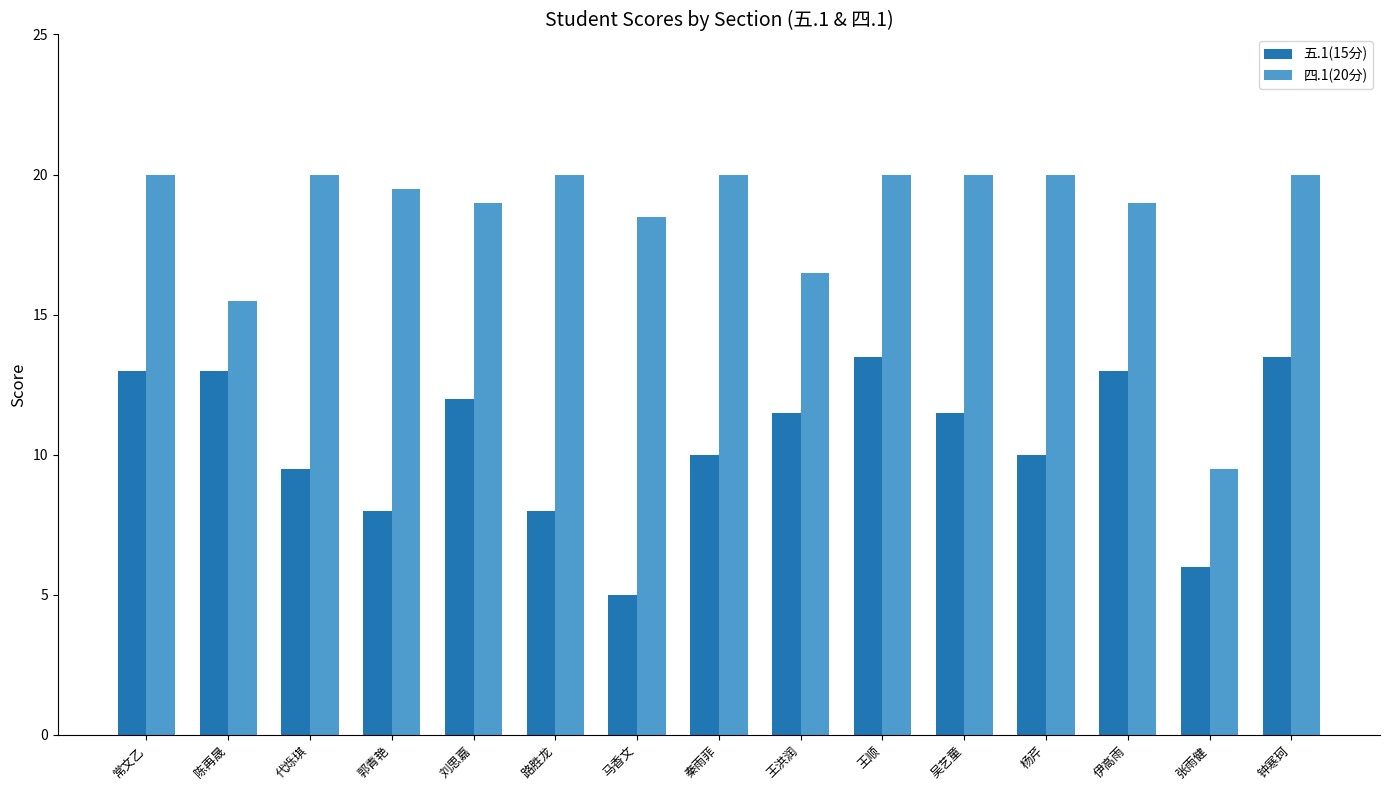

How many categories are shown in the chart?

15